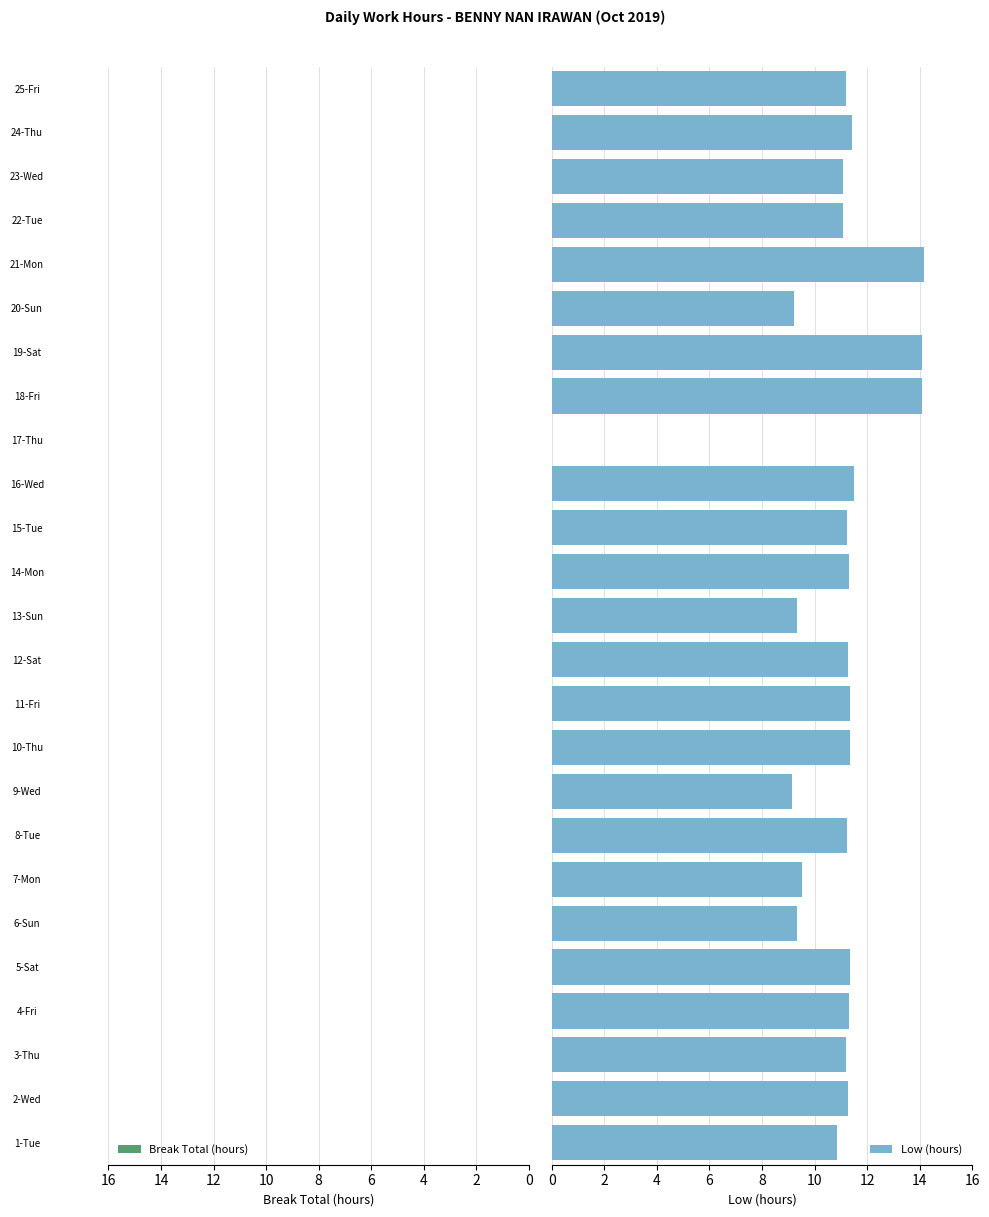

What is the sum of all values?

268.9